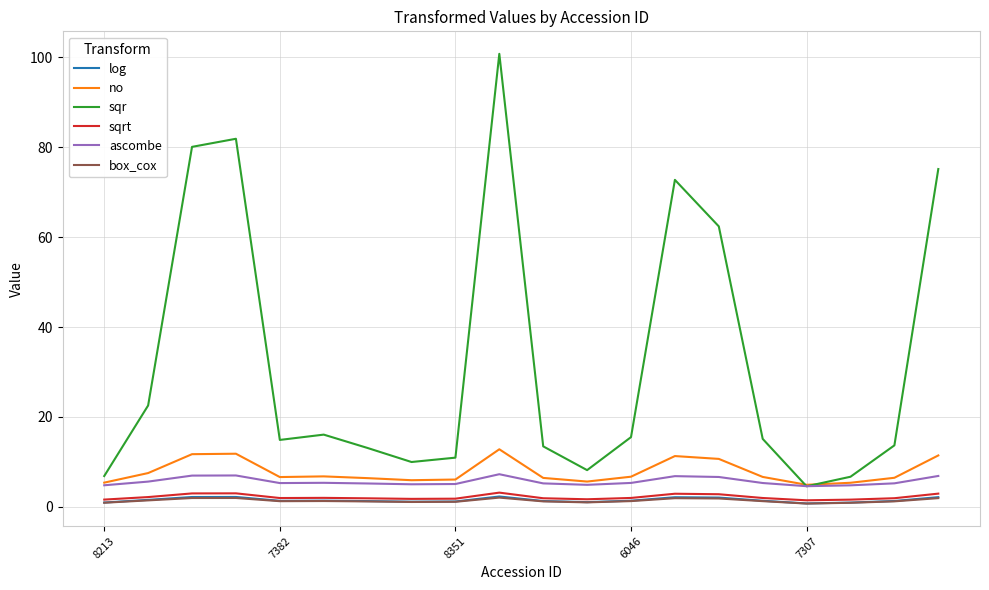

True or false: log and sqrt intersect in this chart.

False